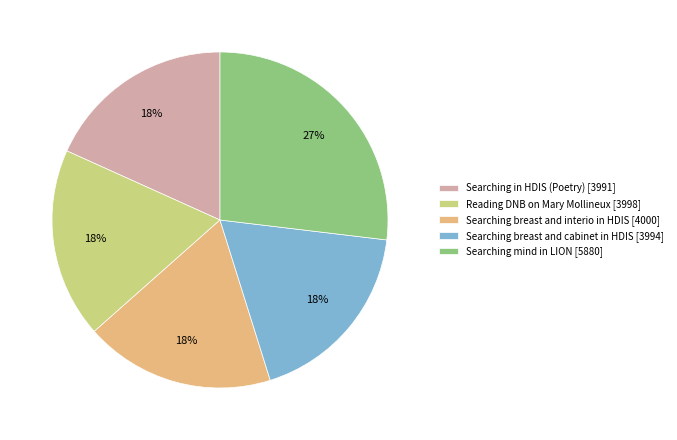

Between Searching mind in LION and Reading DNB on Mary Mollineux, which is larger?

Searching mind in LION